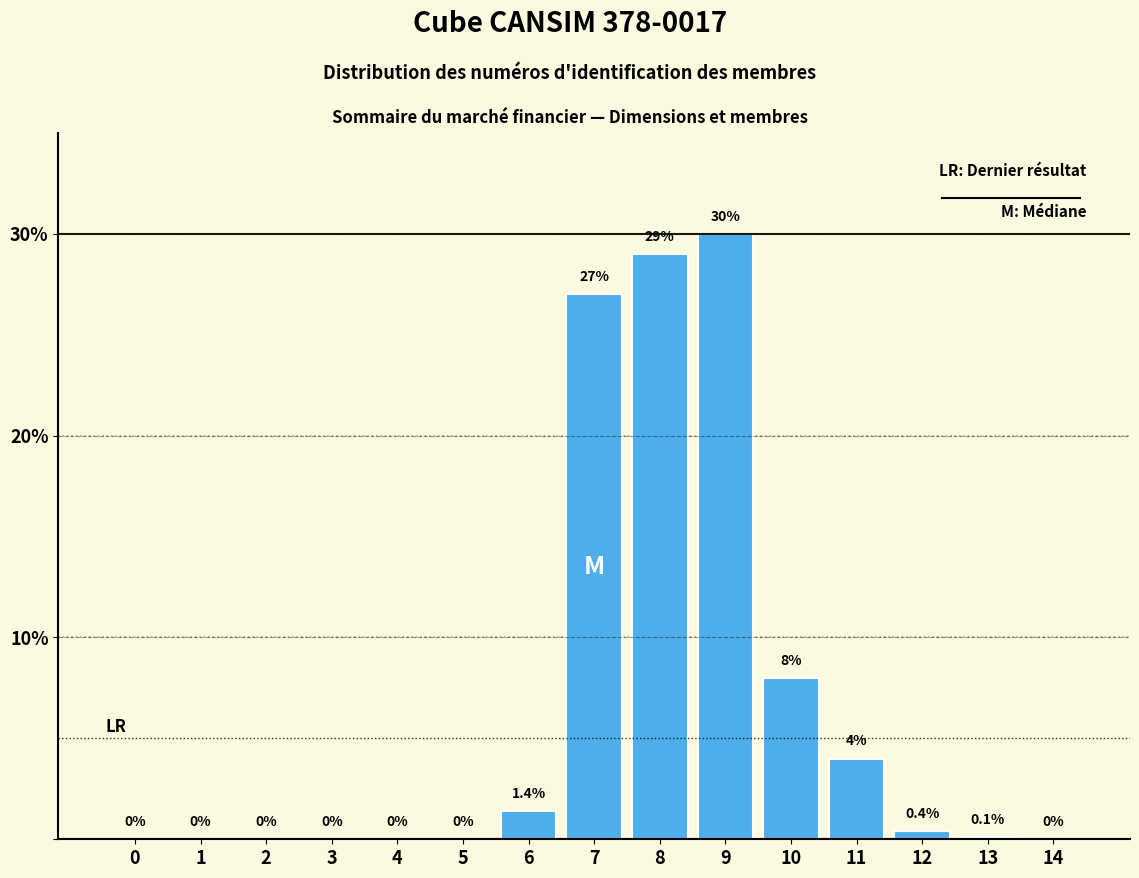

Reading left to right, list all the values displayed in this chart.

0=0.0	1=0.0	2=0.0	3=0.0	4=0.0	5=0.0	6=1.4	7=27.0	8=29.0	9=30.0	10=8.0	11=4.0	12=0.4	13=0.1	14=0.0